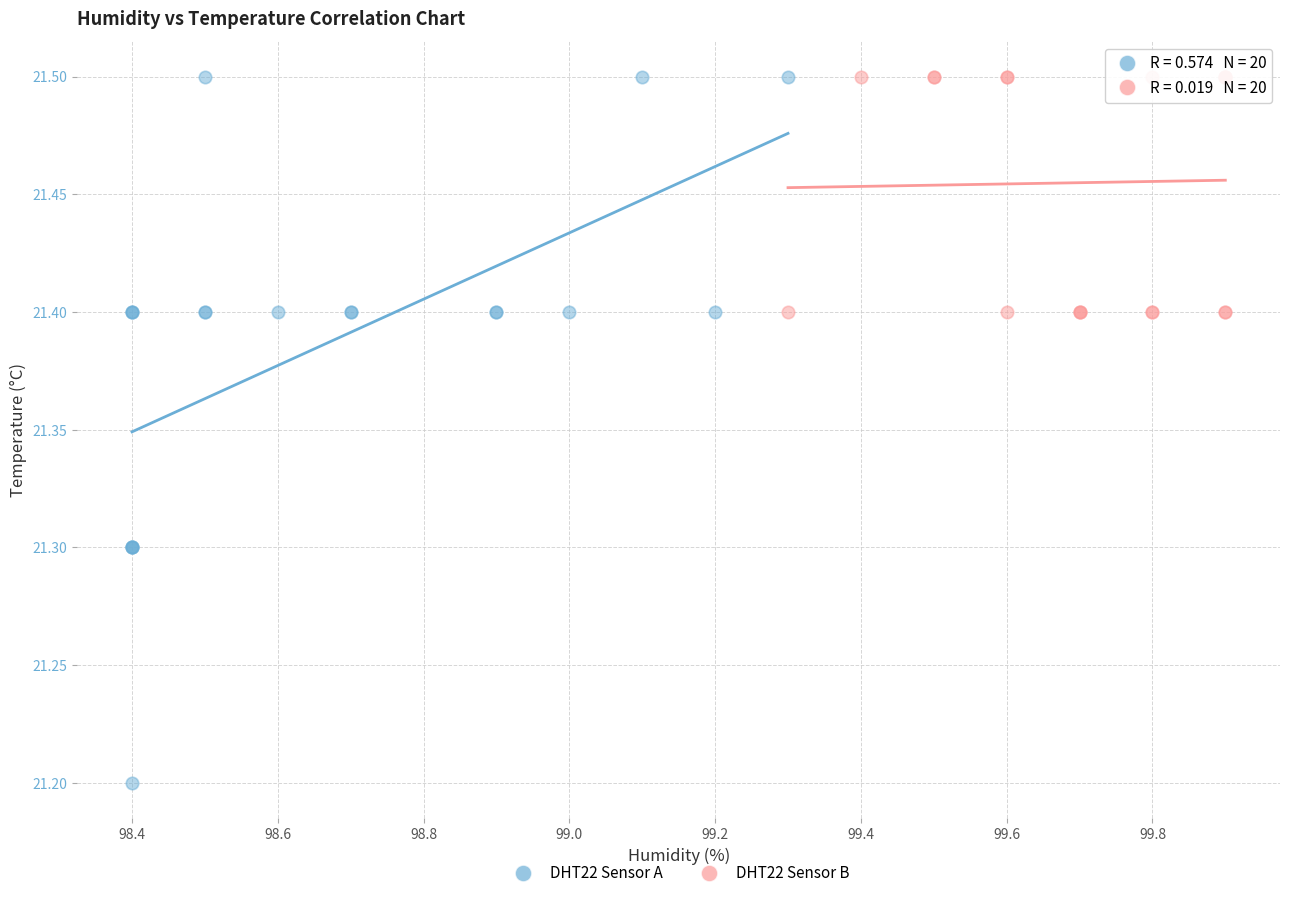

What are all the series names shown in the legend?

DHT22 Sensor A, DHT22 Sensor B